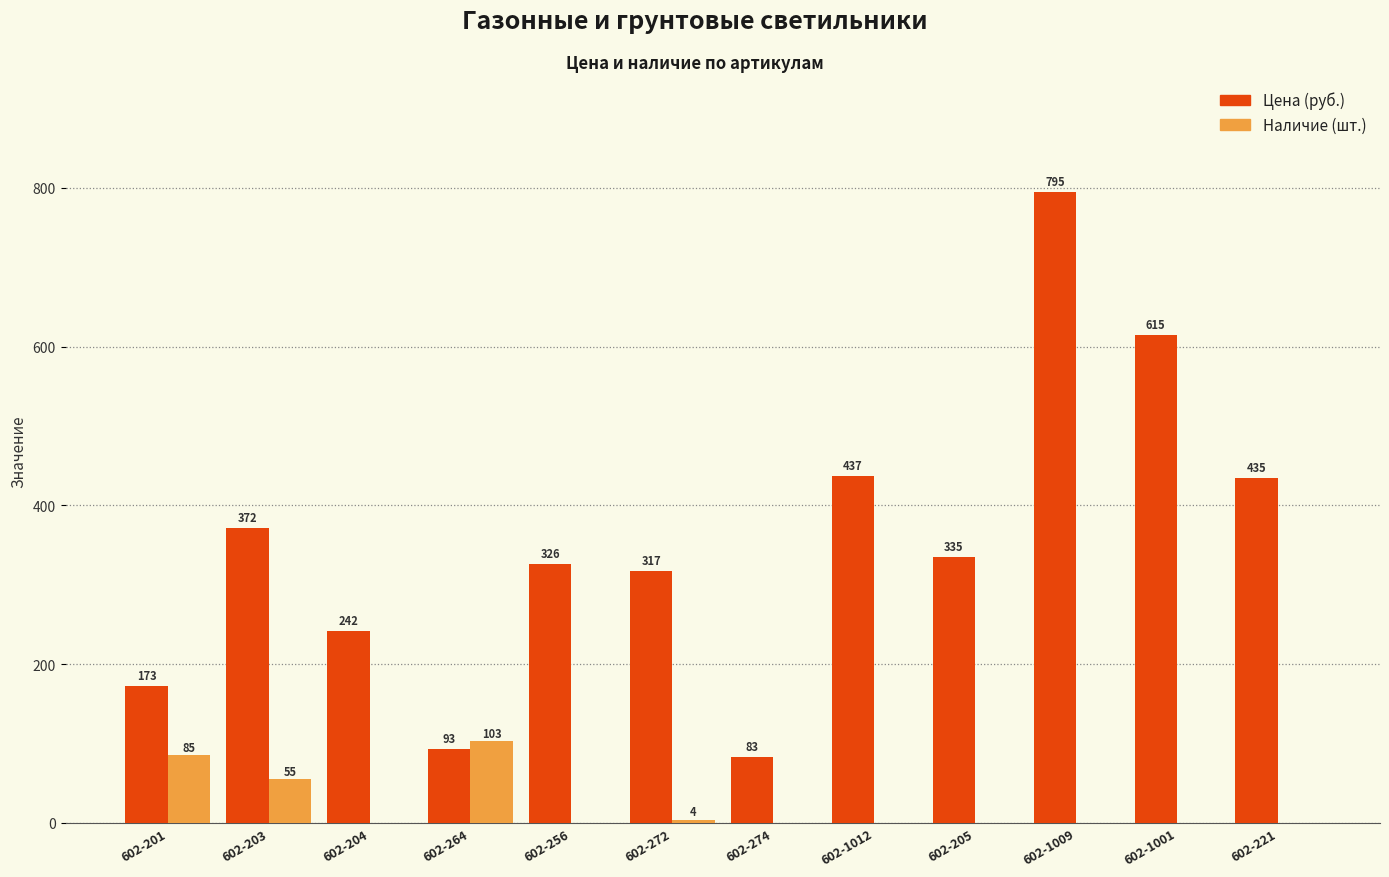

At which category is the sum across all series the highest?

602-1009